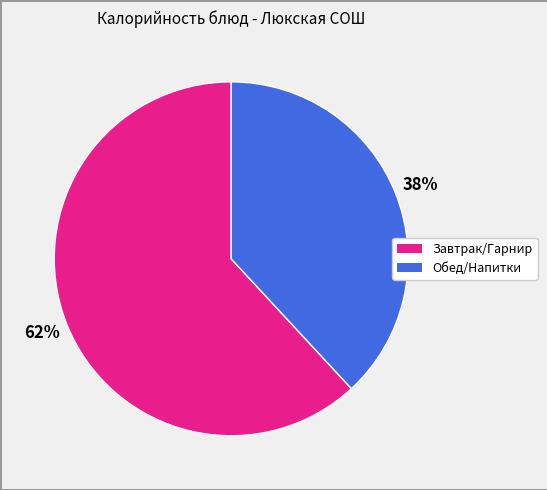

To the nearest percent, what is the difference between the largest and smallest slice percentages?

24%